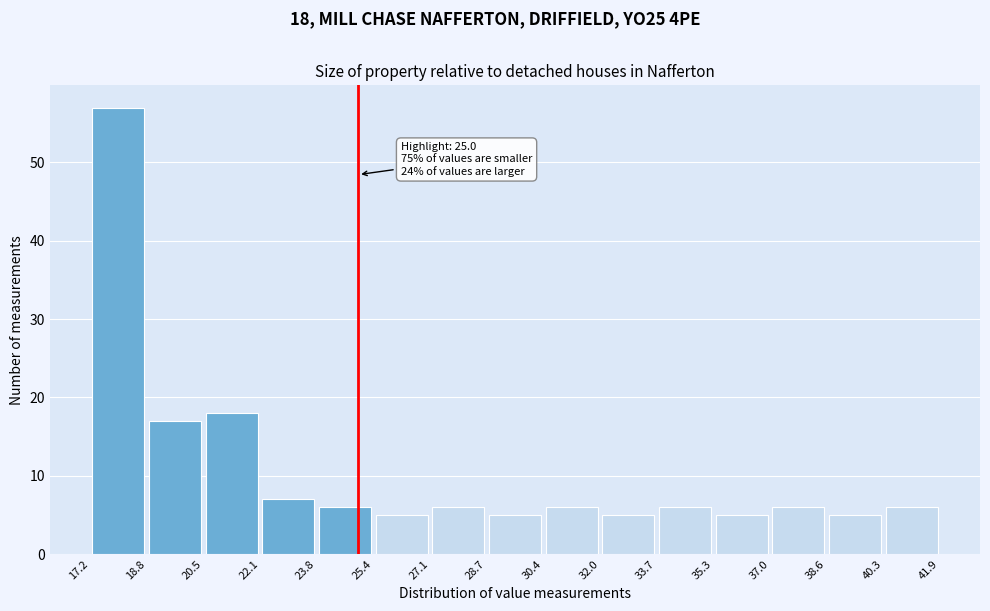

Over which range of the x-axis is the bar tallest?

17.2 to 18.8